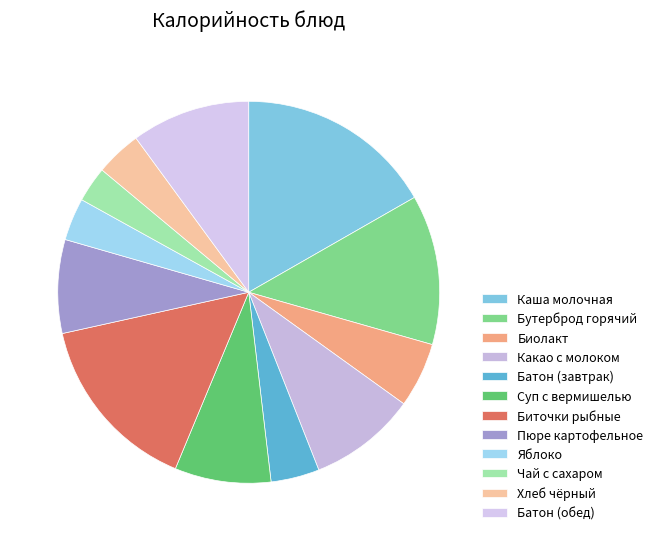

Does Биолакт account for over 50% of the chart?

No